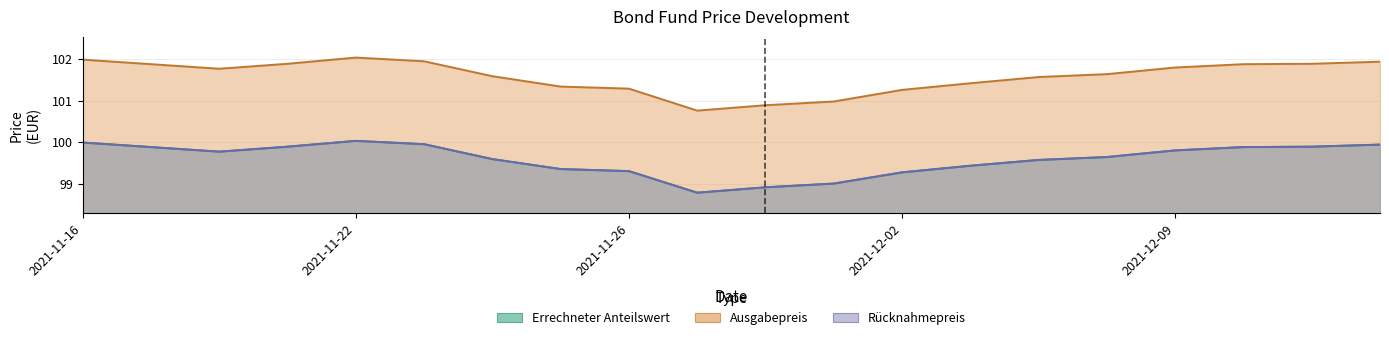

Which series changed the most between 2021-11-29 and 2021-12-02?

Ausgabepreis